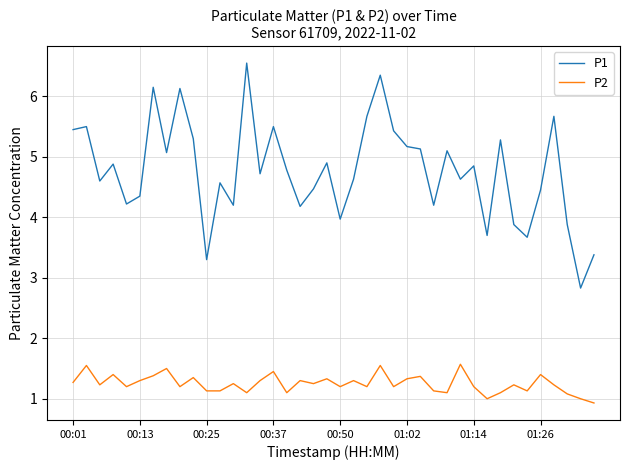

What is the minimum value shown in the chart?

0.9